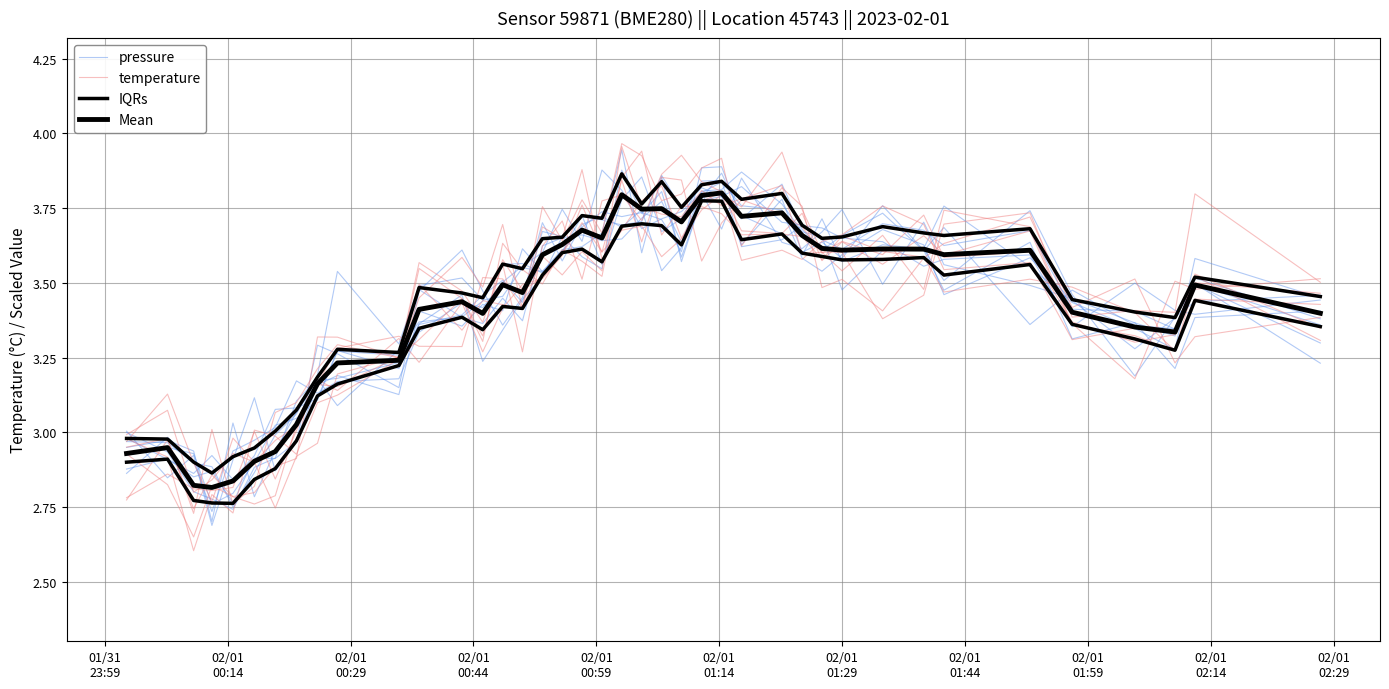

How many lines are shown in the chart?

4